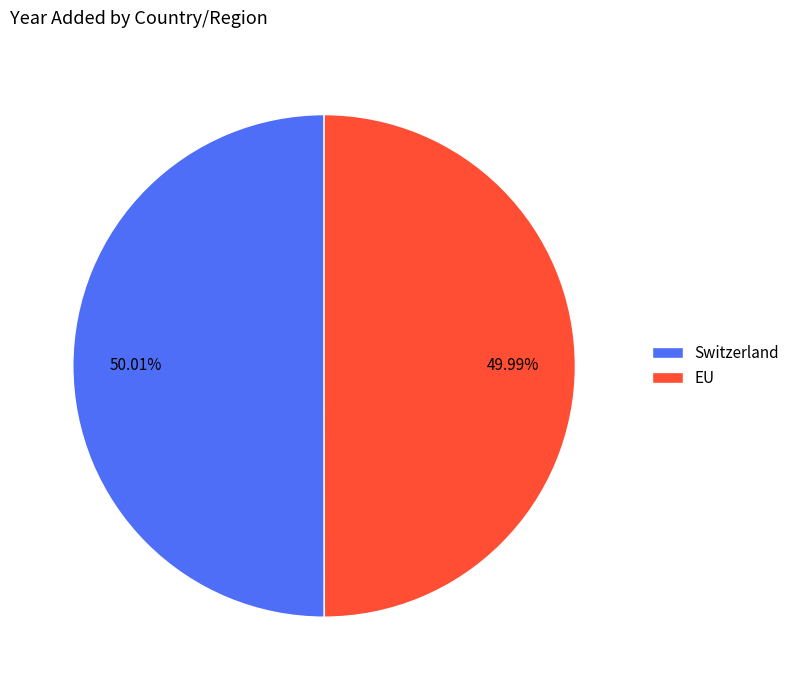

How many segments does this pie chart have?

2